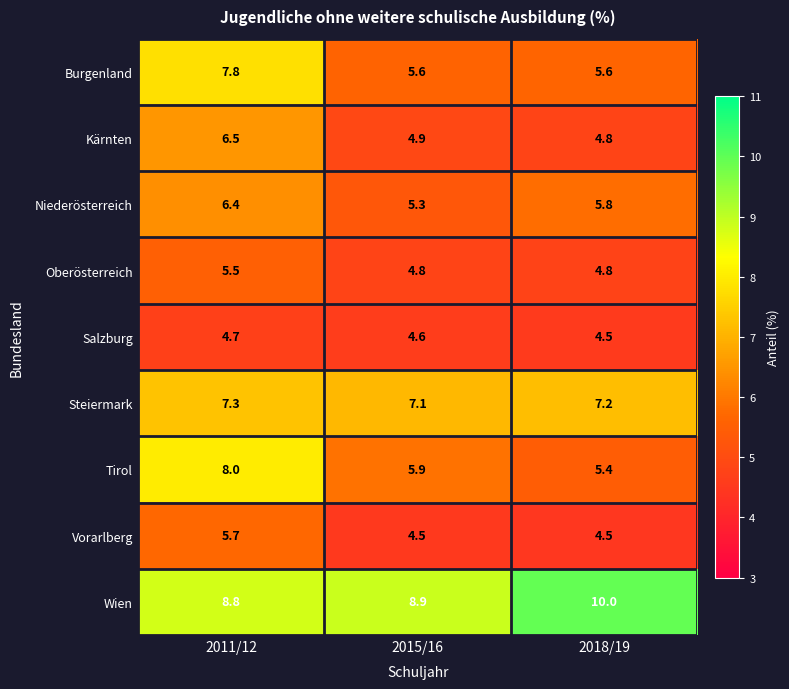

What is the difference between the maximum and second lowest values in the Wien series?

1.1